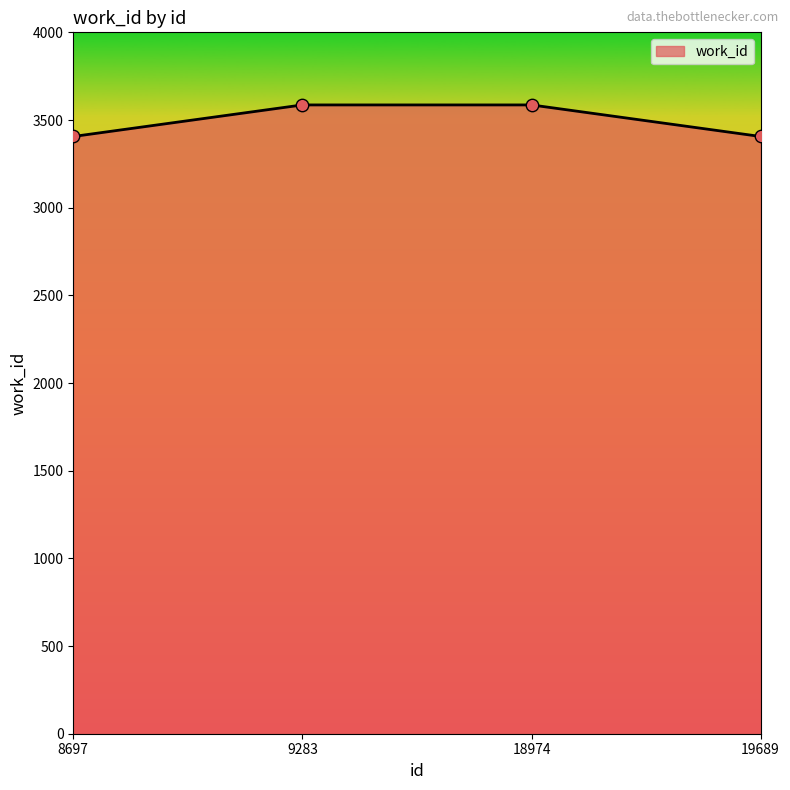

What is the ratio of the value at 18974 to the value at 19689?

1.1